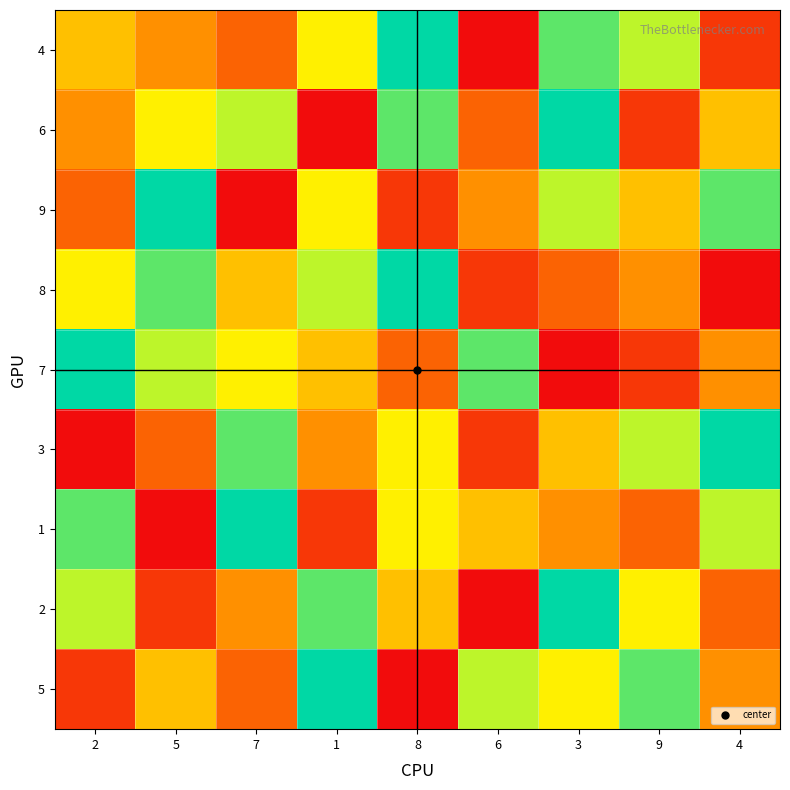

At how many categories does at least one series exceed 5?

9